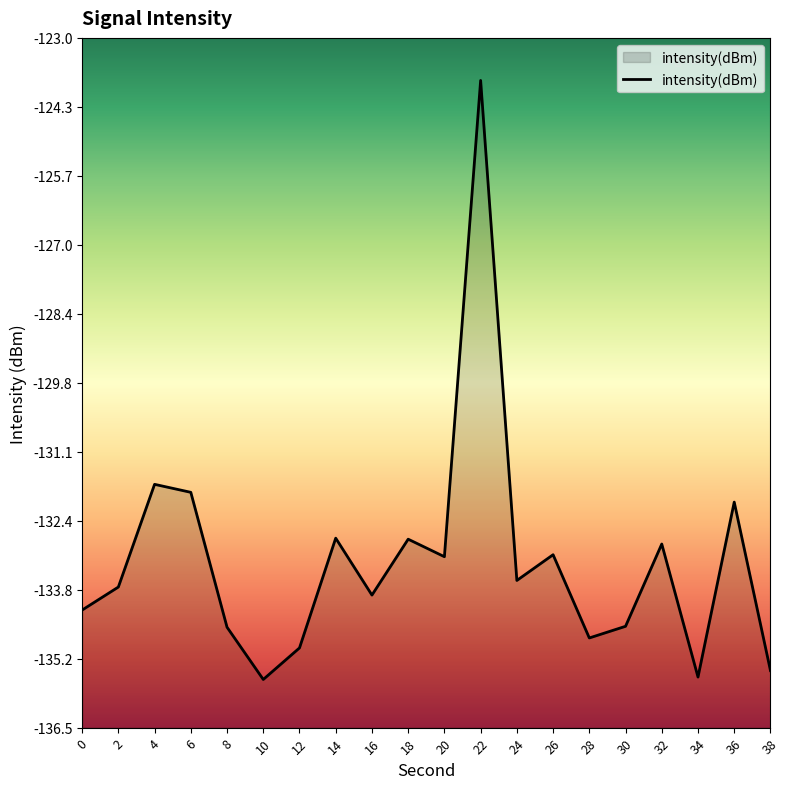

What is the difference between the maximum and minimum values?

11.7